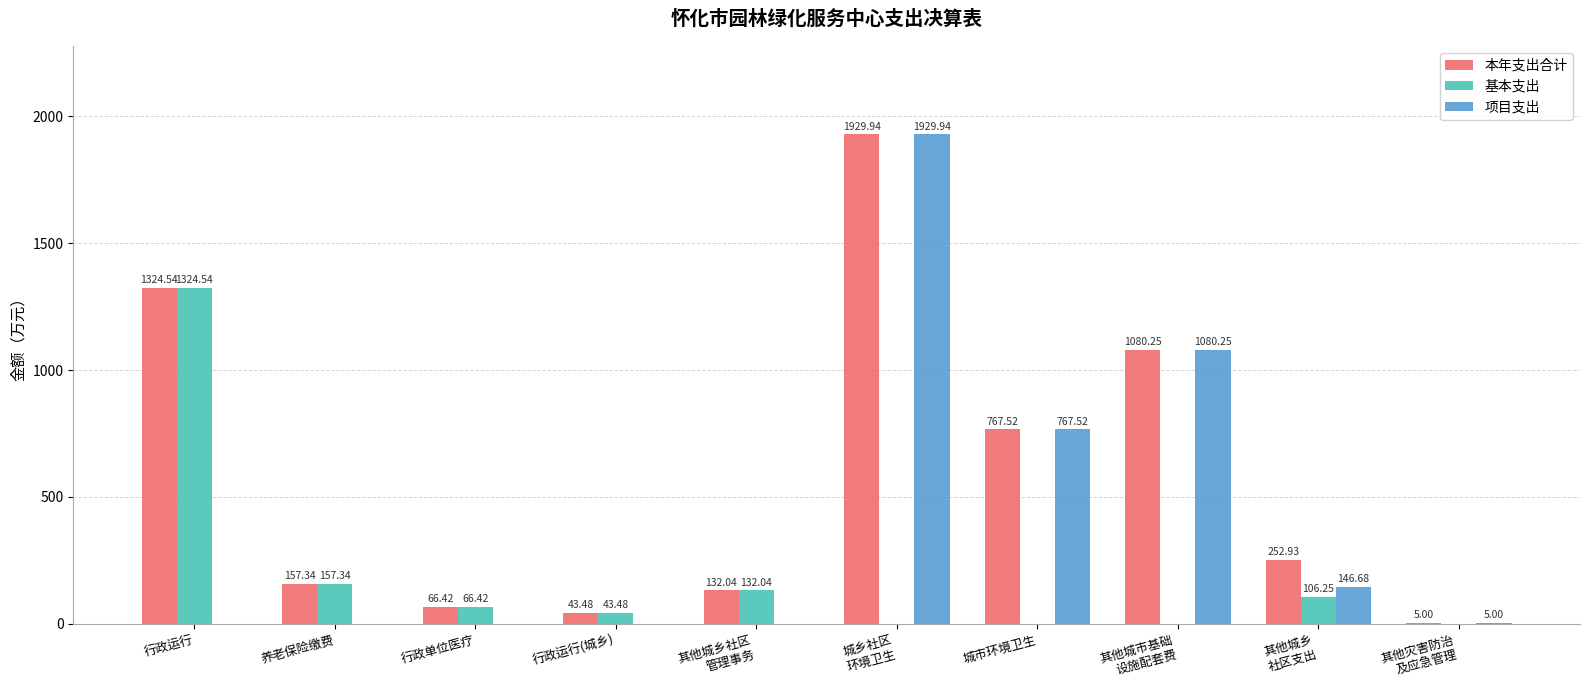

What are all the series names shown in the legend?

本年支出合计, 基本支出, 项目支出